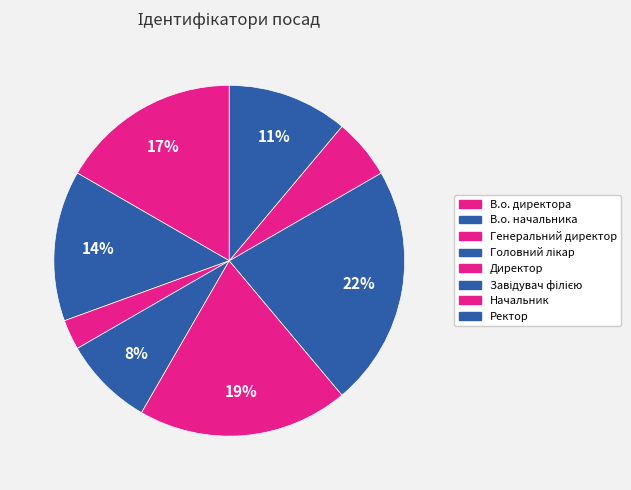

How many slices are in this pie chart?

8